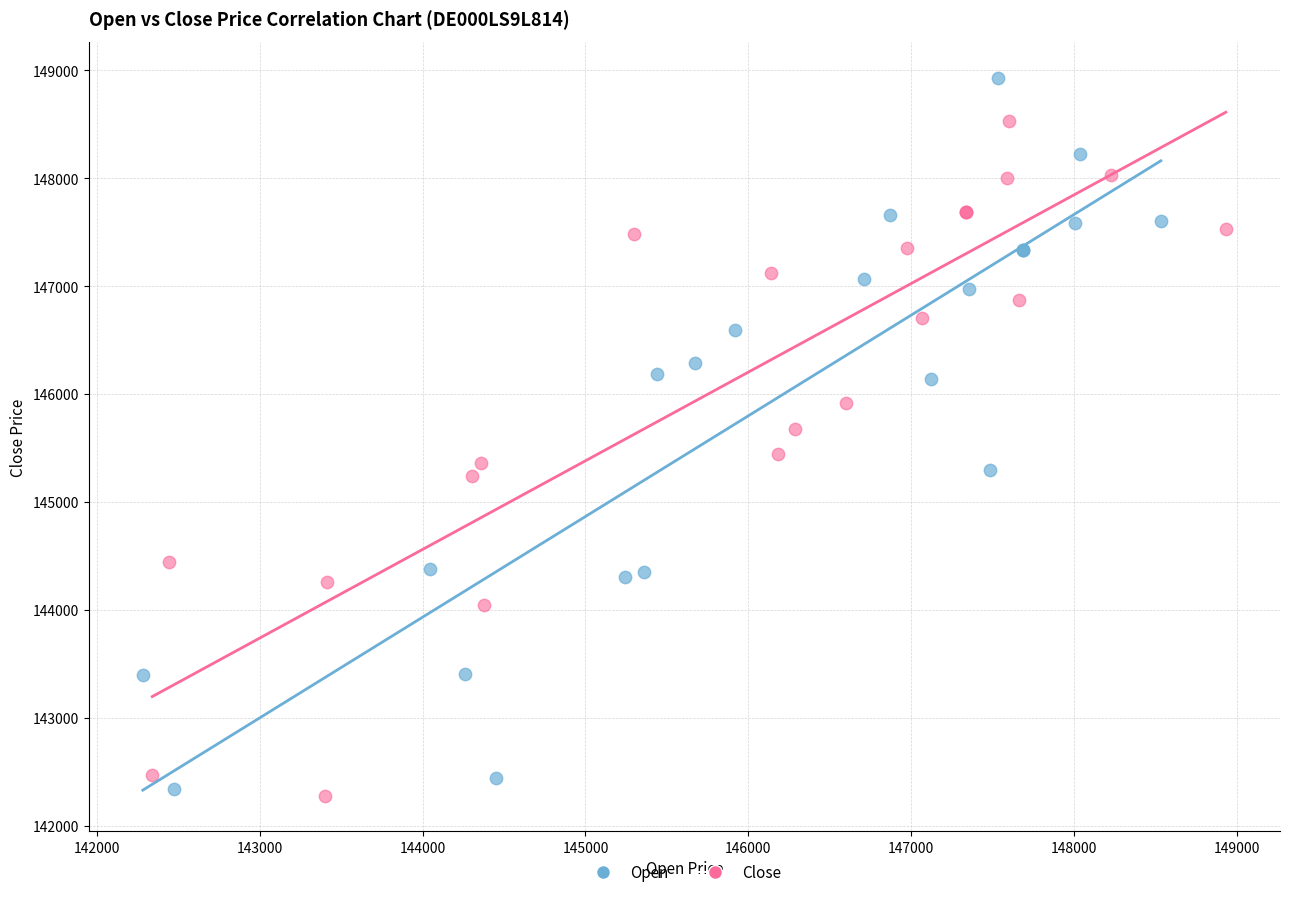

Which series contains the highest Y value?

Open